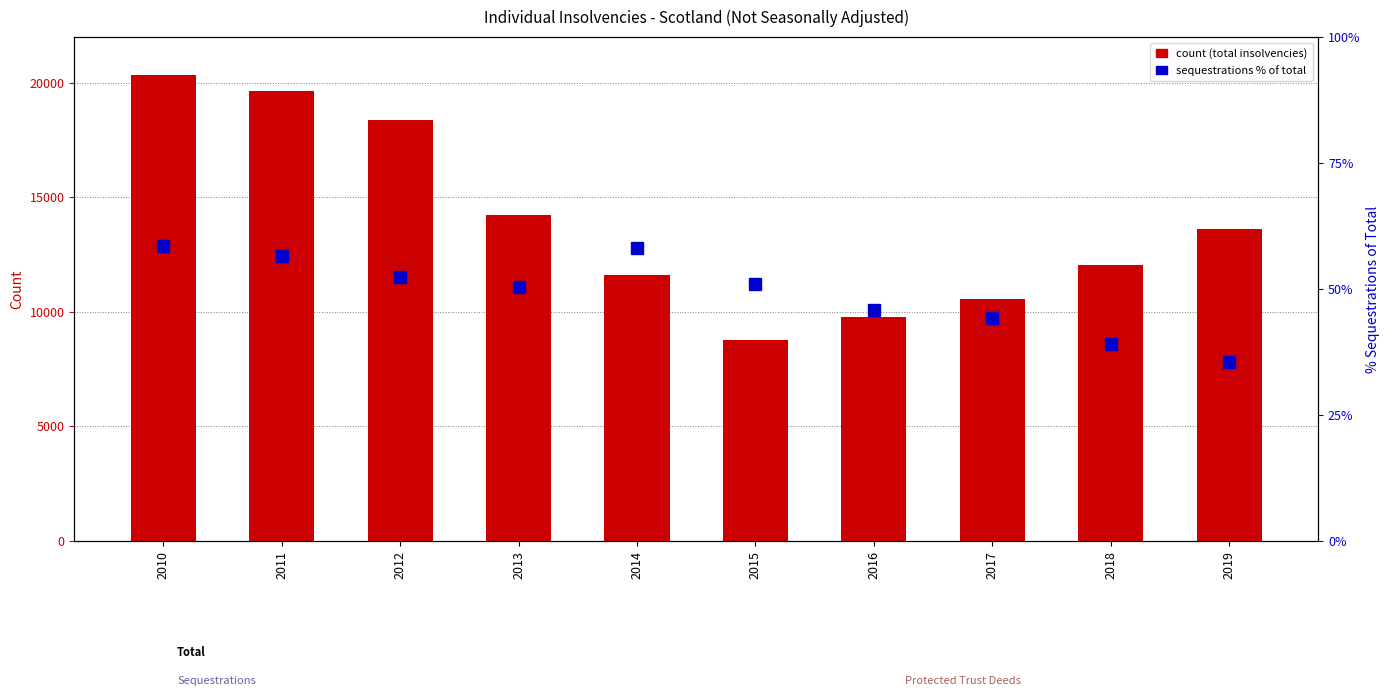

At which label is Total individual insolvencies closest to 14567?

2013